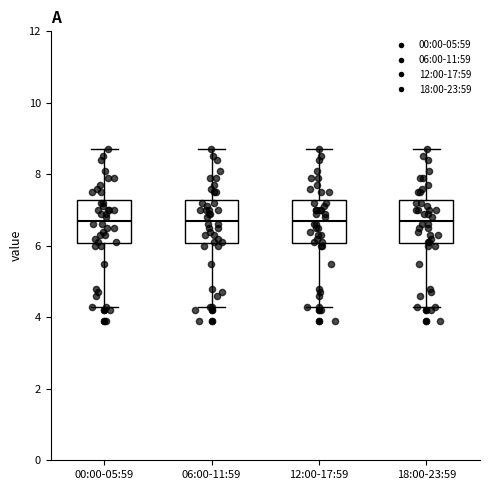

Reading left to right, transcribe this box plot: for each box, give where its median line is, the range the box spans, and where its two whiskers end, as read against the y-axis. The values are not printed on the chart, so give them approximately, as read against the axis.

00:00-05:59: median 6.8, box 6.0 to 7.2, whiskers 4.4 to 8.8
06:00-11:59: median 6.8, box 6.0 to 7.2, whiskers 4.4 to 8.8
12:00-17:59: median 6.8, box 6.0 to 7.2, whiskers 4.4 to 8.8
18:00-23:59: median 6.8, box 6.0 to 7.2, whiskers 4.4 to 8.8